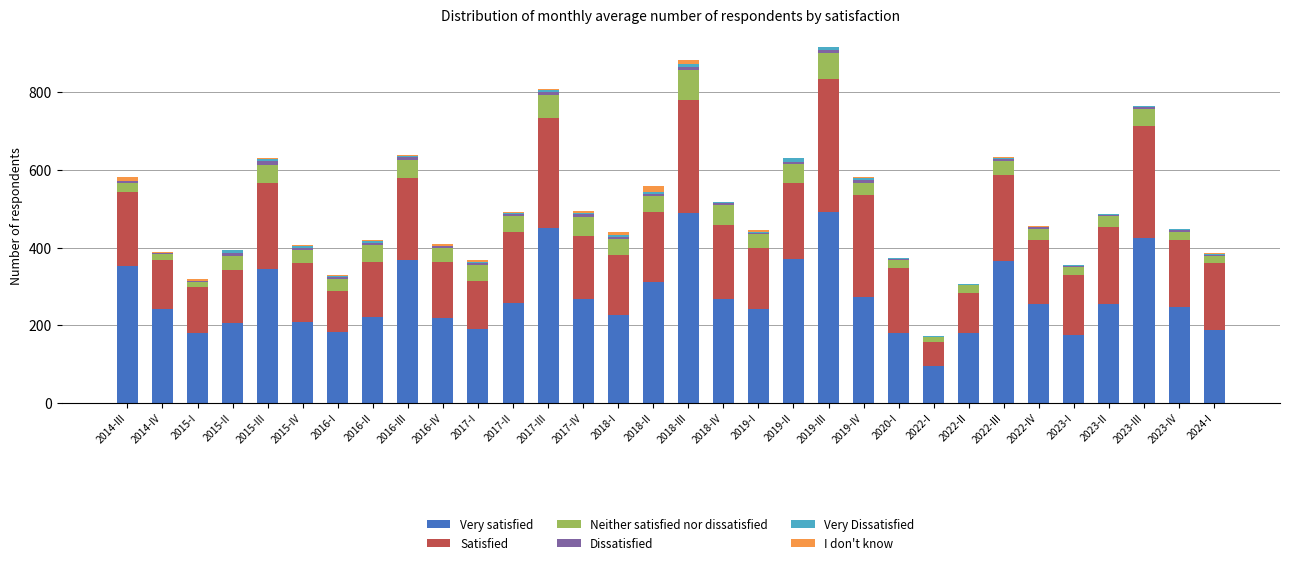

The value of Very satisfied at 2023-I is 251.0. True or false?

False